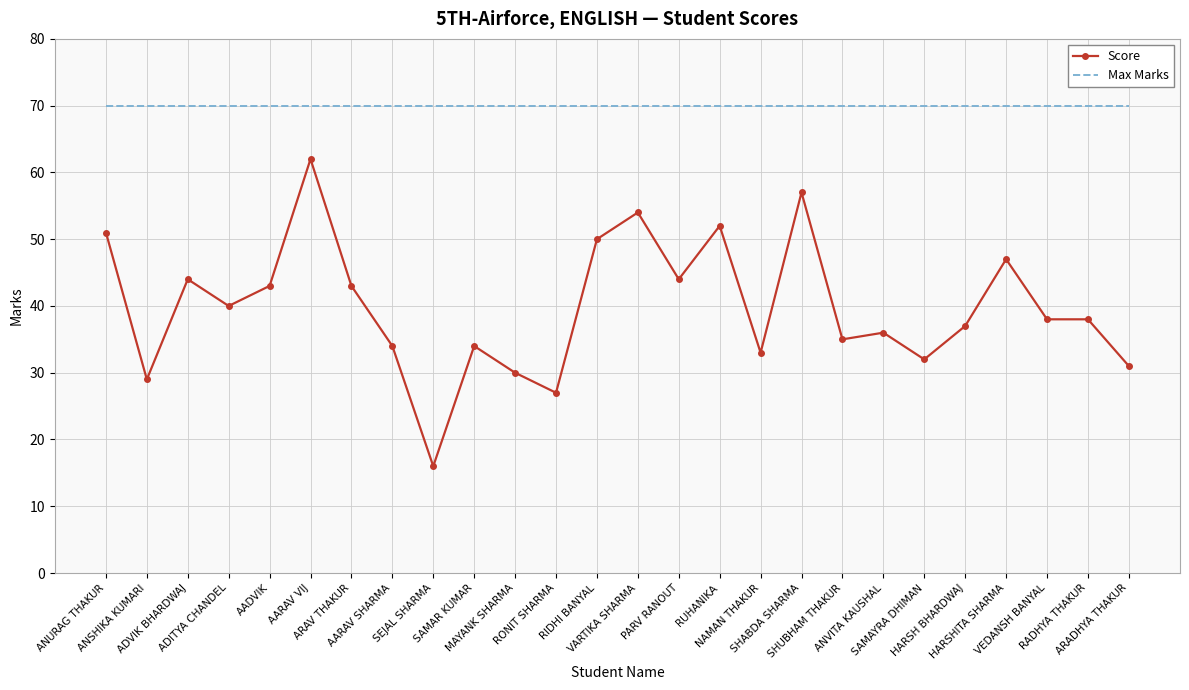

What position from the right is SAMAYRA DHIMAN?

6